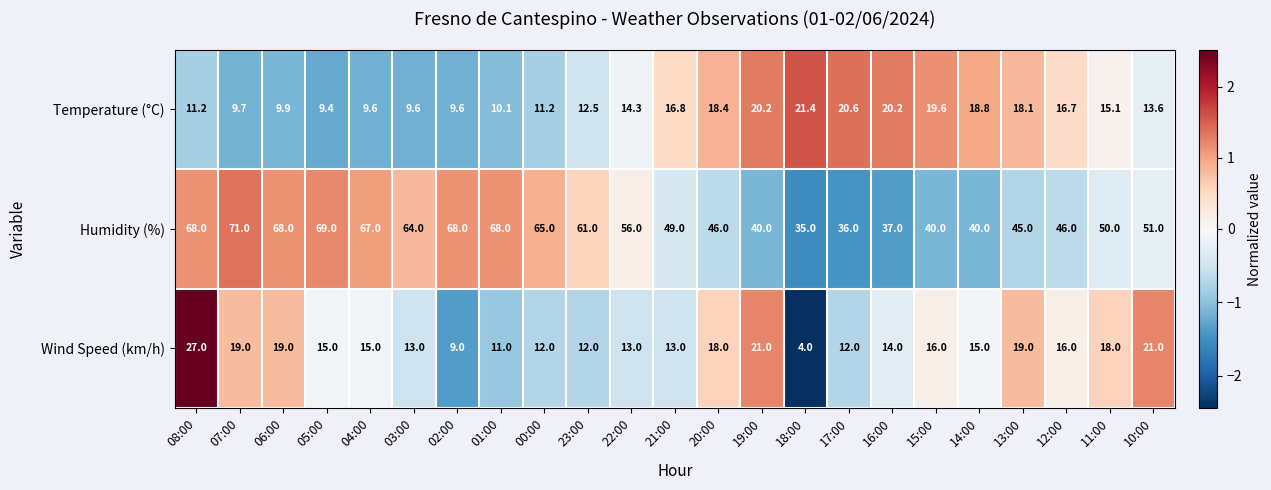

What is the sum of all Humidity (%) values?

1240.0